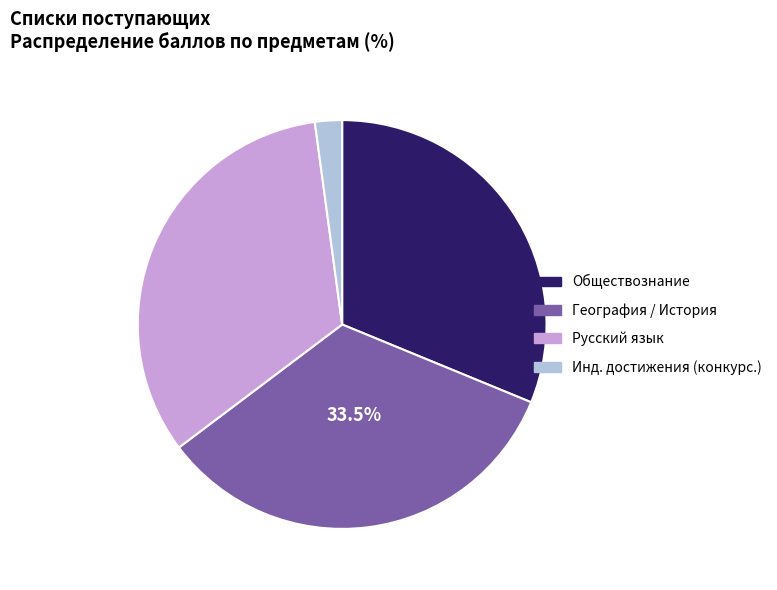

Is there a majority slice in this chart?

No